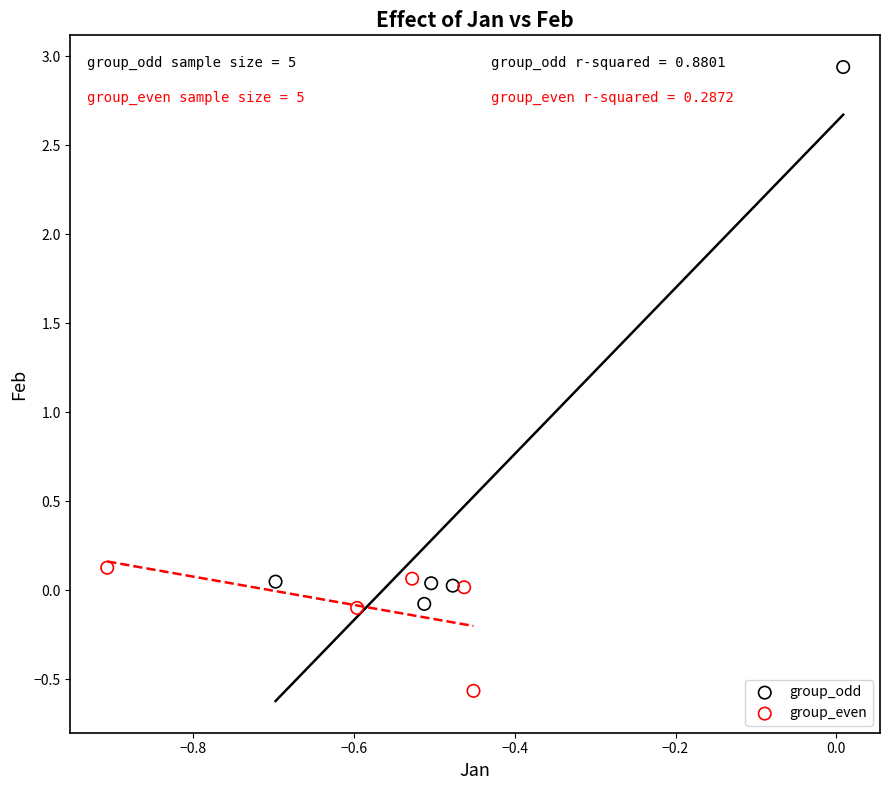

Which series reaches the maximum Y coordinate?

group_odd